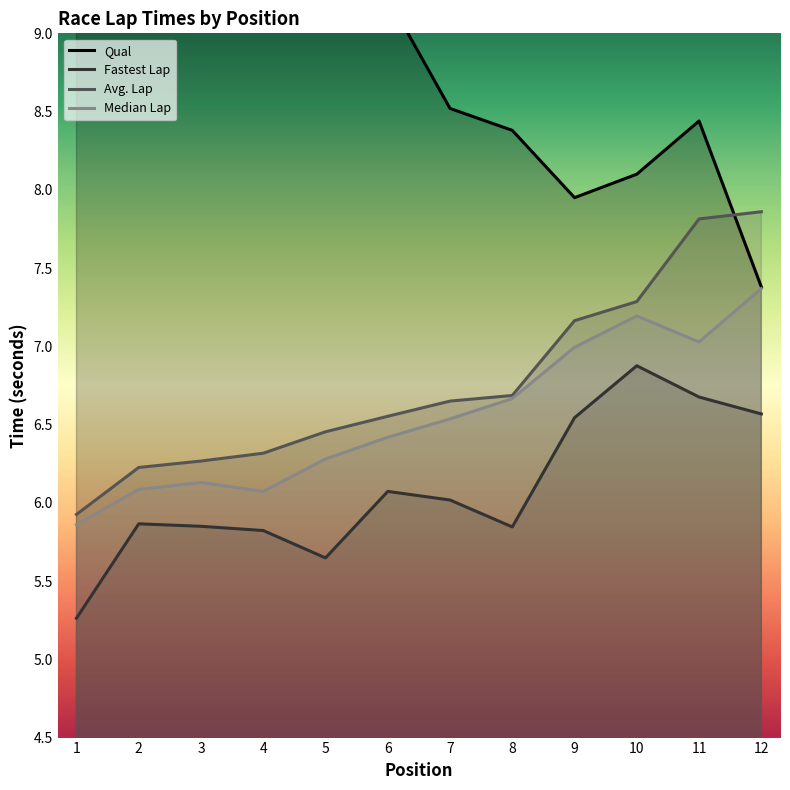

What is the maximum value shown in the chart?

10.1